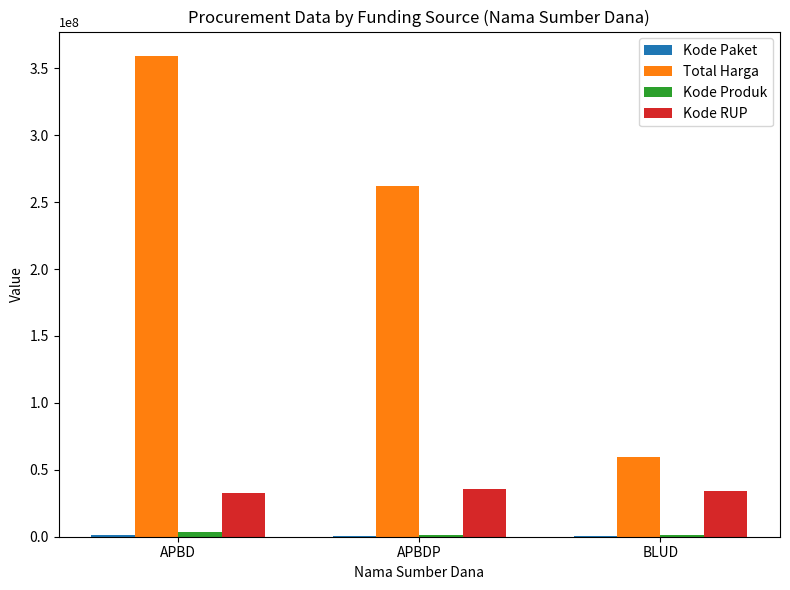

How many Total Harga values are between 59935000 and 359500000?

3